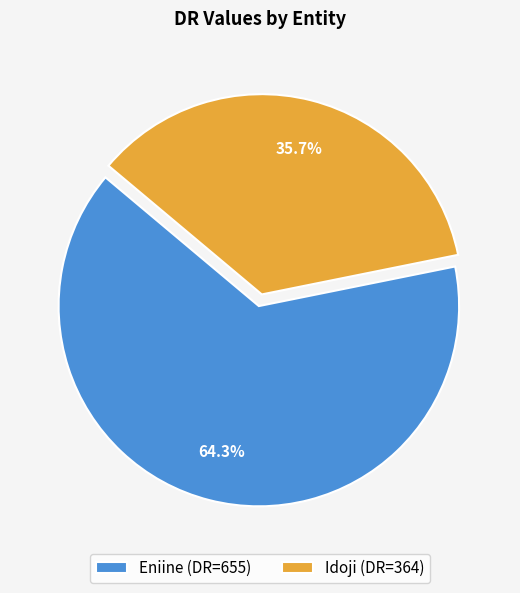

Which slice is the largest?

Eniine